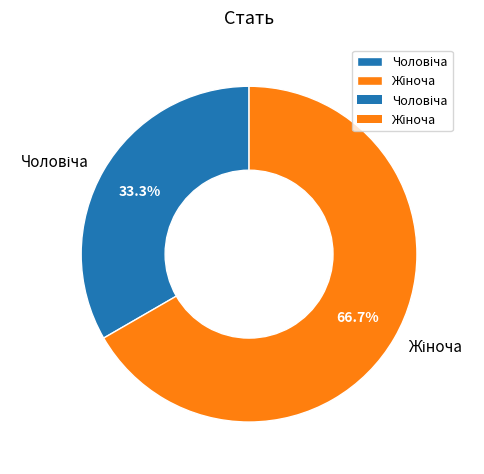

To the nearest percent, what is the difference between the largest and smallest slice percentages?

33%